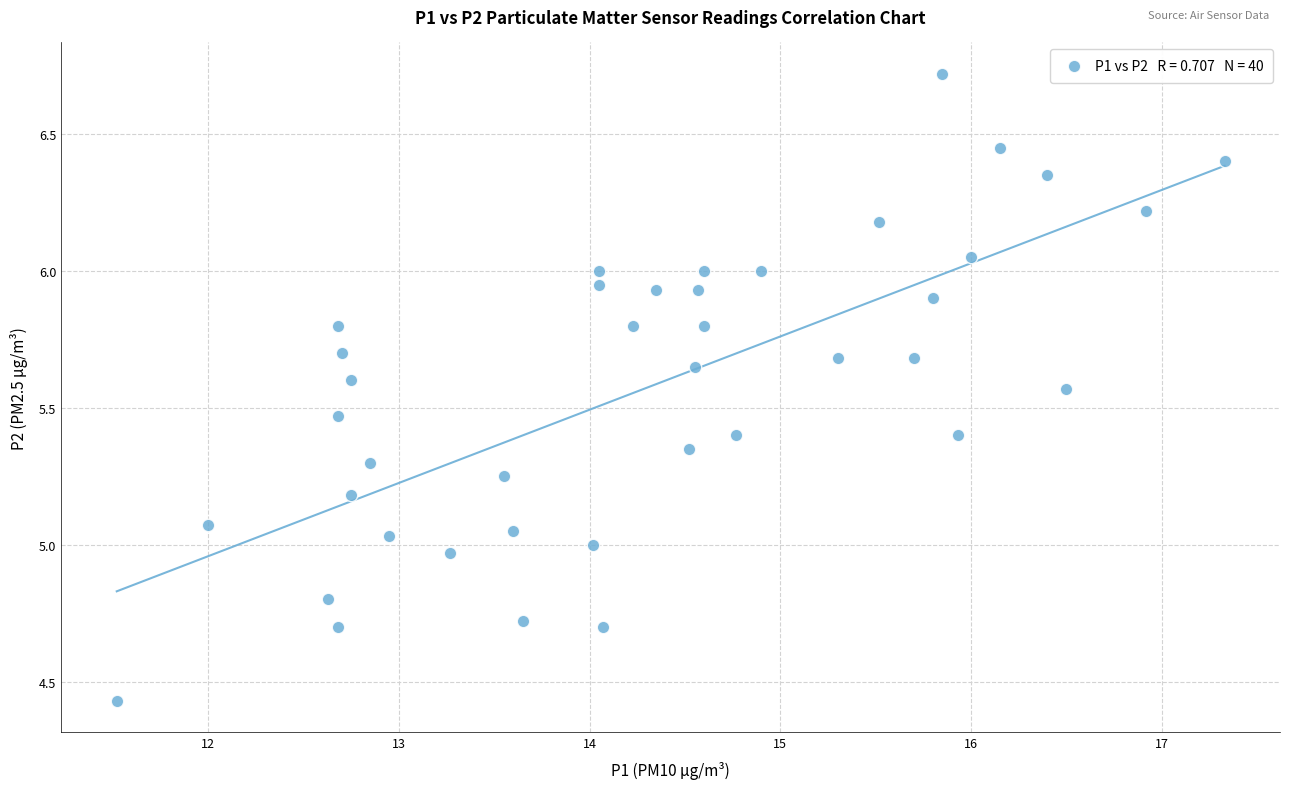

What is the range of X values (max minus min)?

5.8